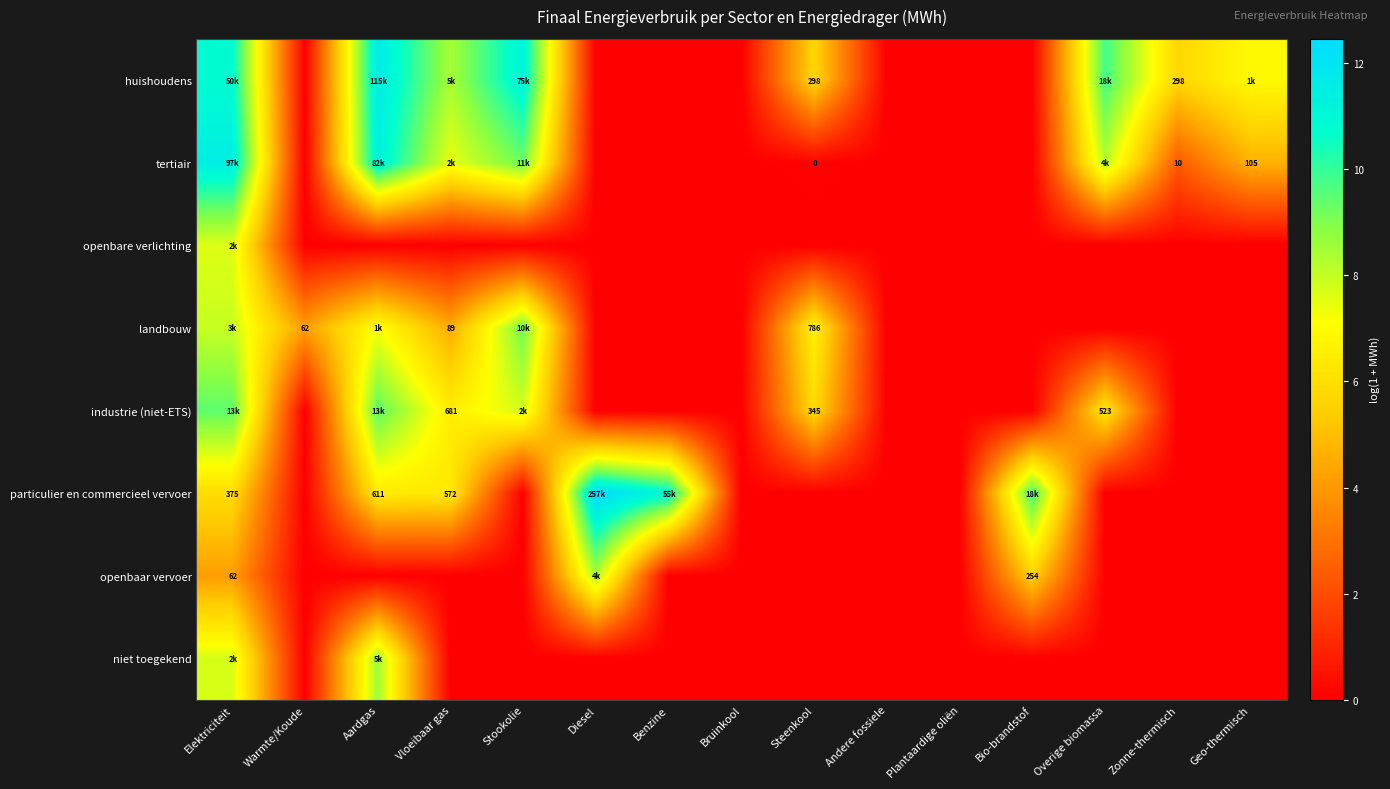

What is the highest value of the openbaar vervoer series?

8.4